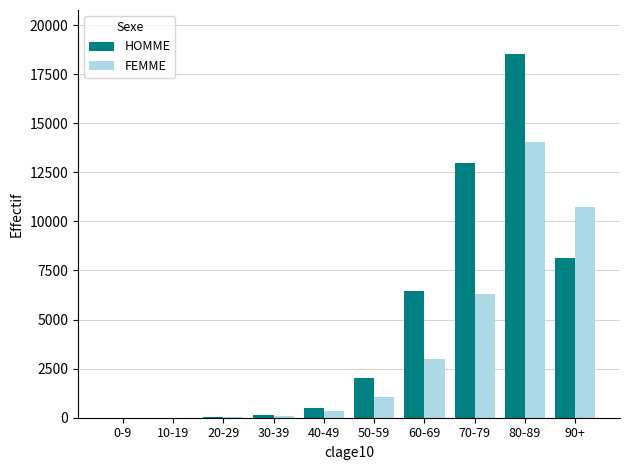

At which label is HOMME closest to 9273?

90+